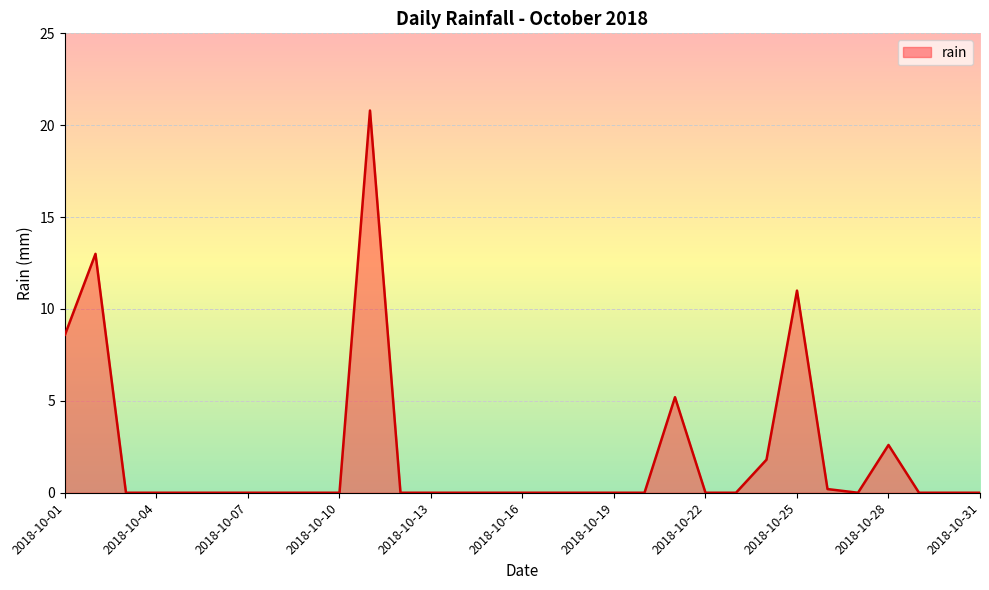

True or false: the data has more than 2 interior local peaks.

True